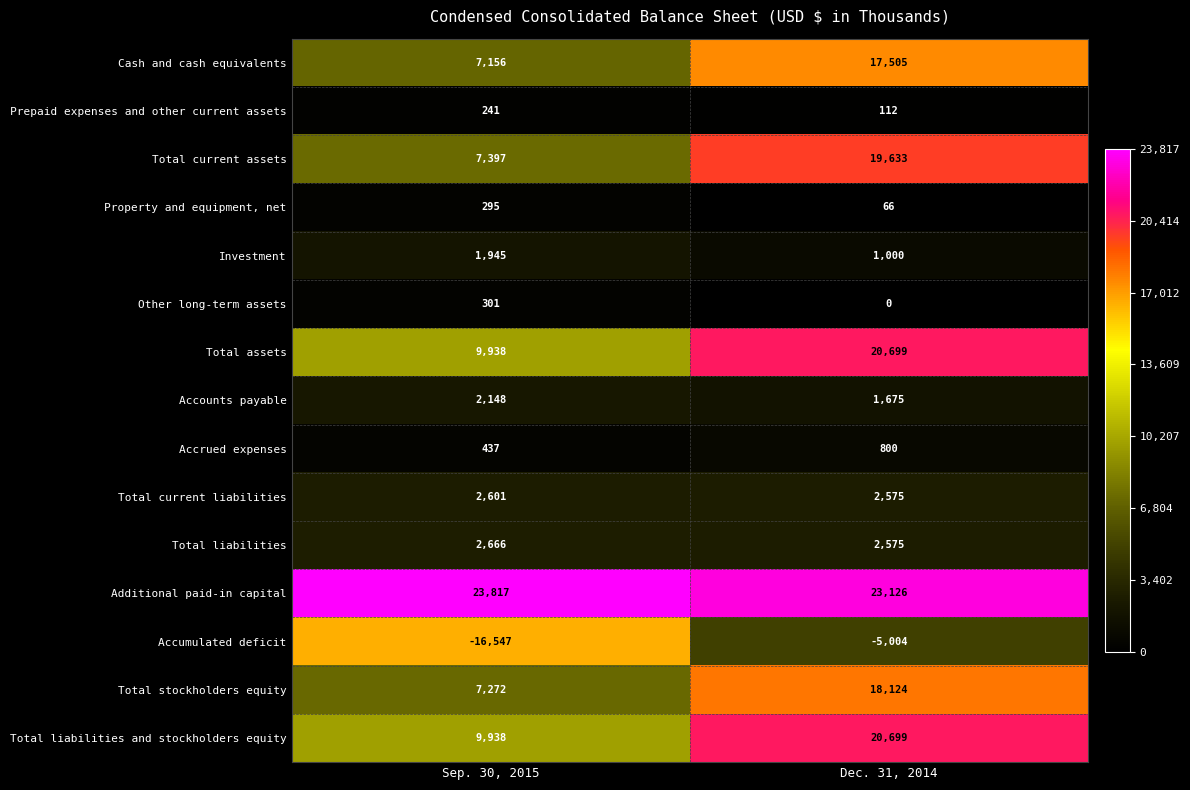

Count the number of categories in the chart.

2